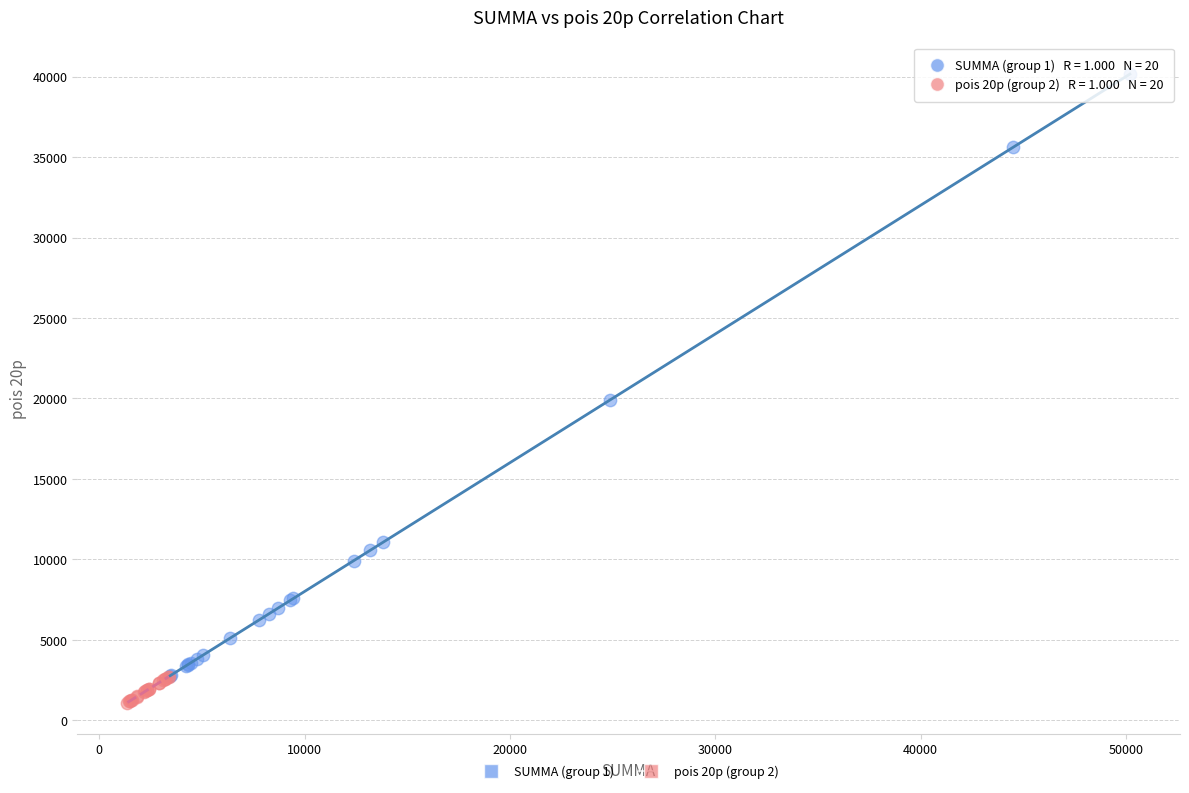

Which series reaches the maximum Y coordinate?

SUMMA (group 1)